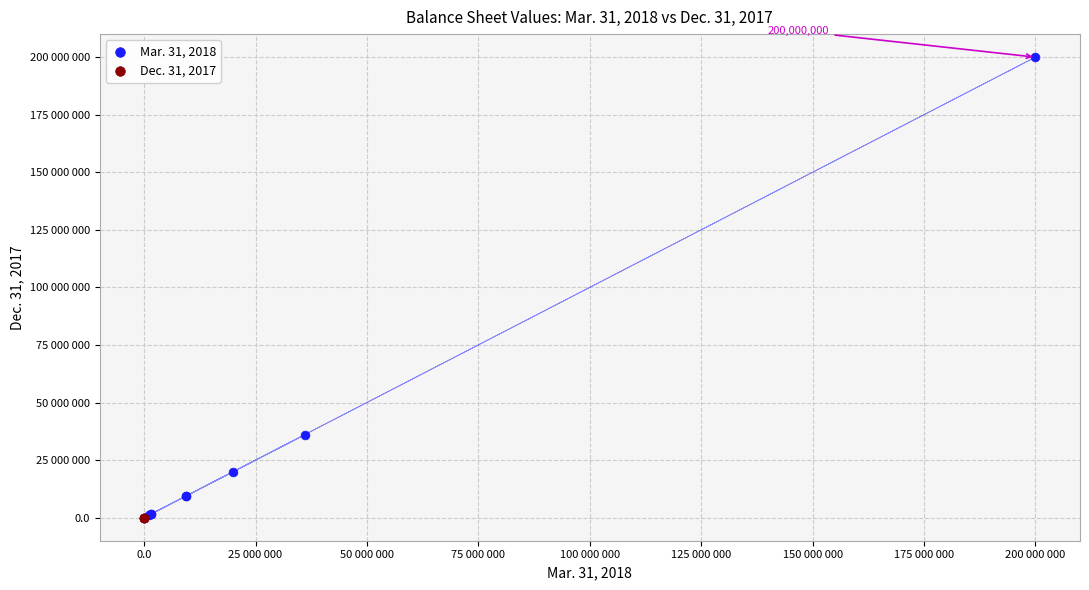

Which series has the widest spread of Y values?

Mar. 31, 2018